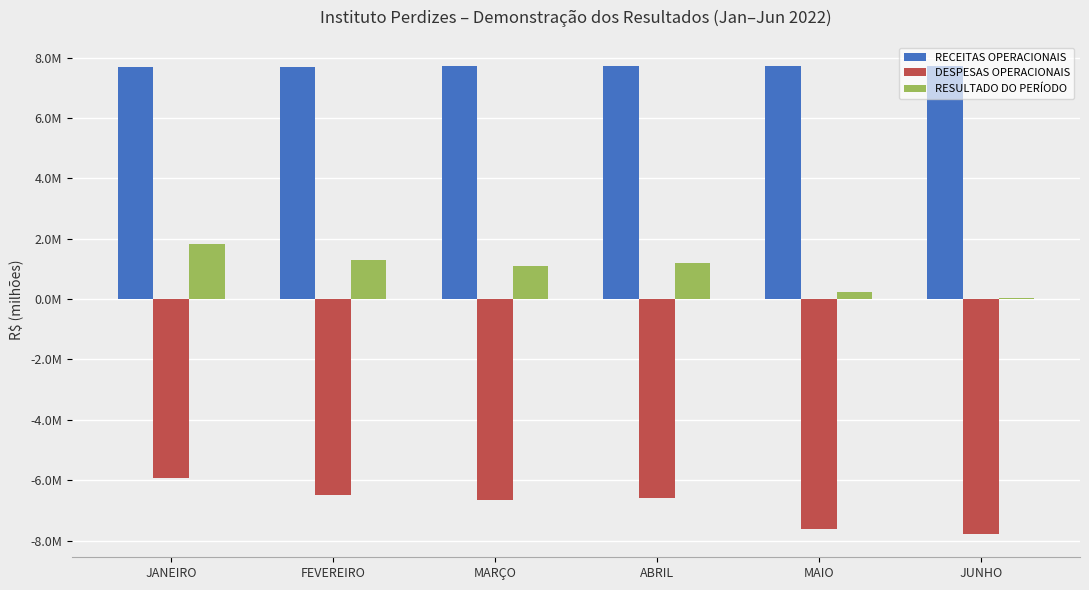

Does the chart contain stacked bars?

No